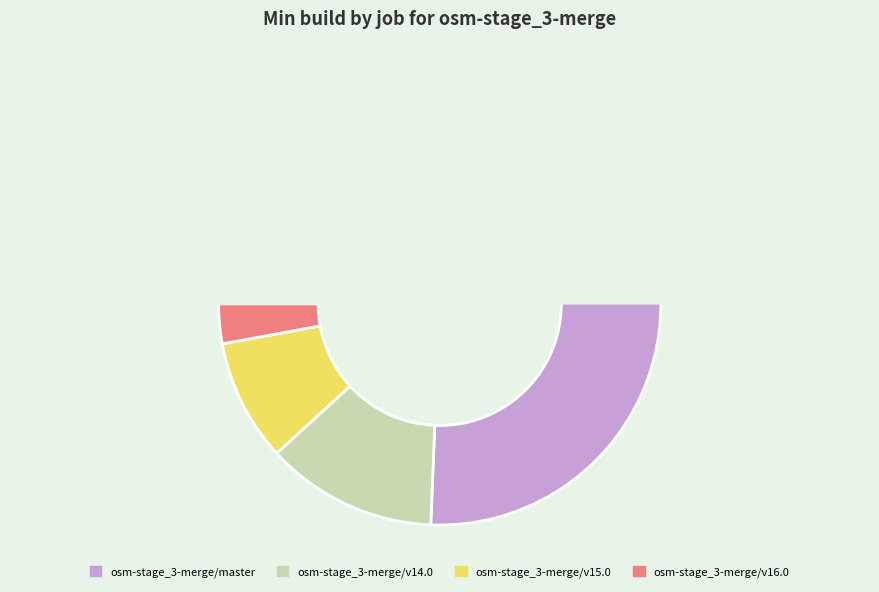

What is the change in value from osm-stage_3-merge/v14.0 to osm-stage_3-merge/v15.0?

-156